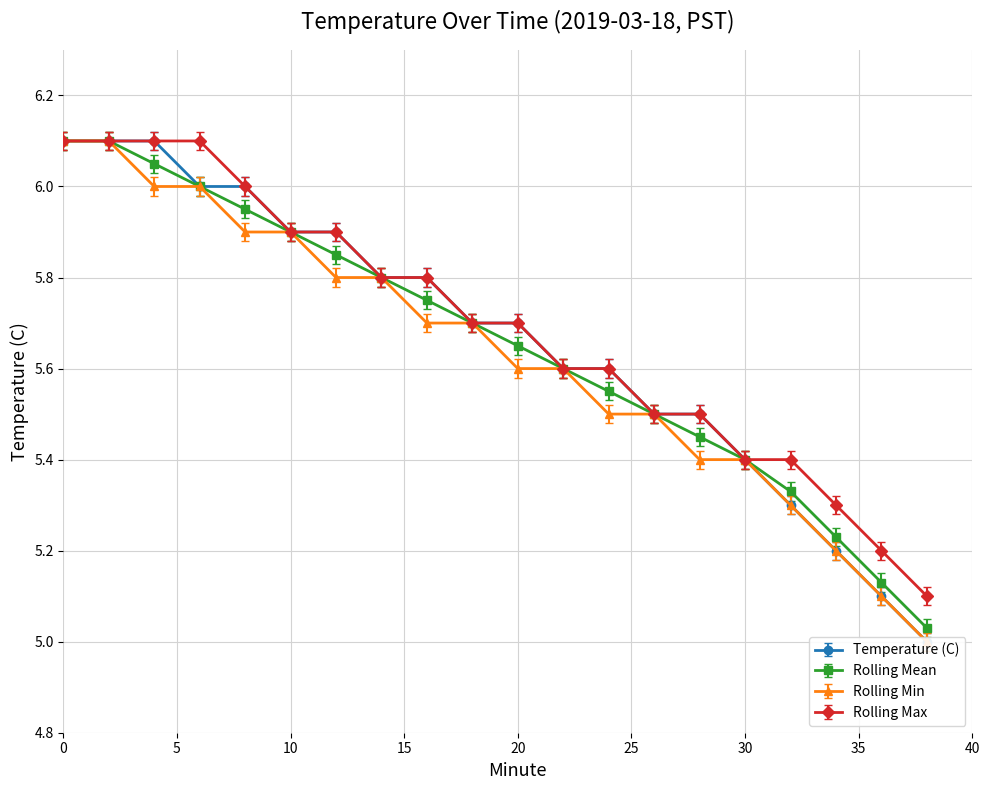

True or false: Rolling Max and Rolling Mean cross at least once.

False